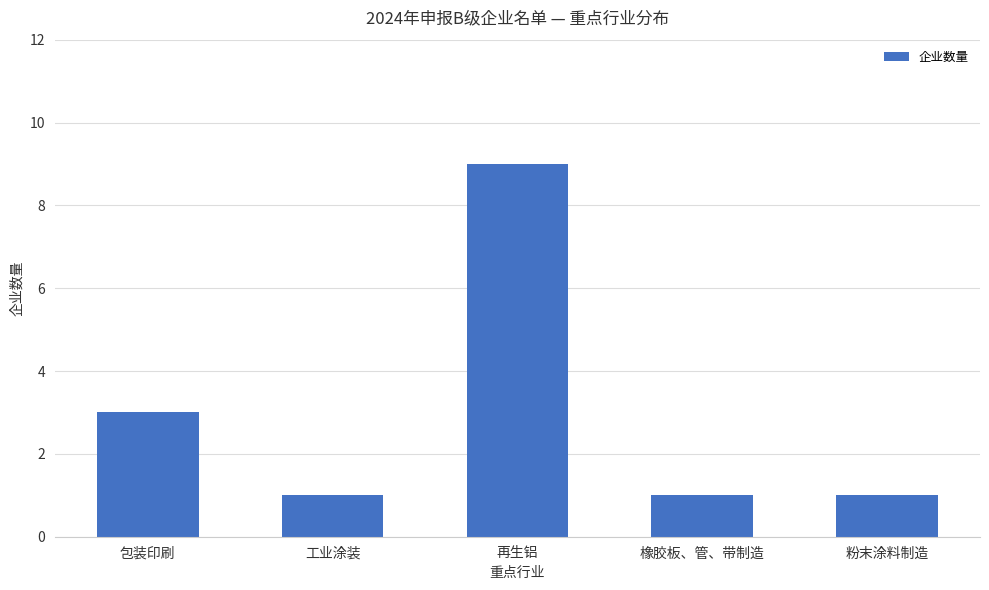

What is the minimum value shown in the chart?

1